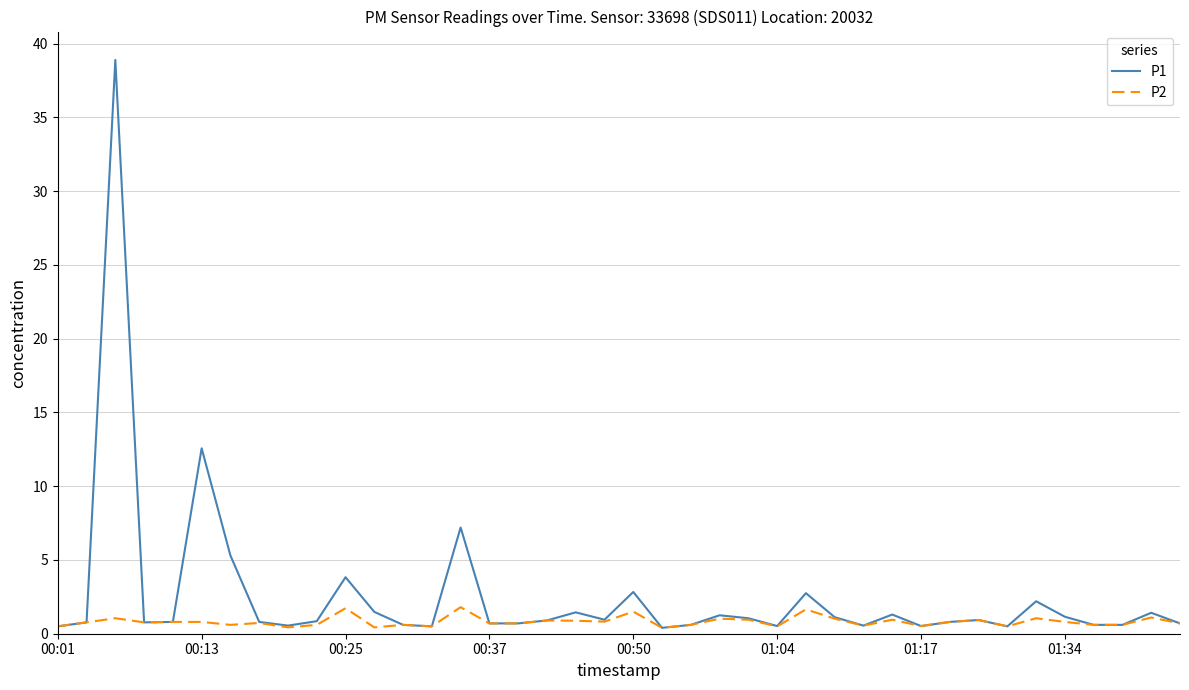

What is the highest value of the P1 series?

38.9